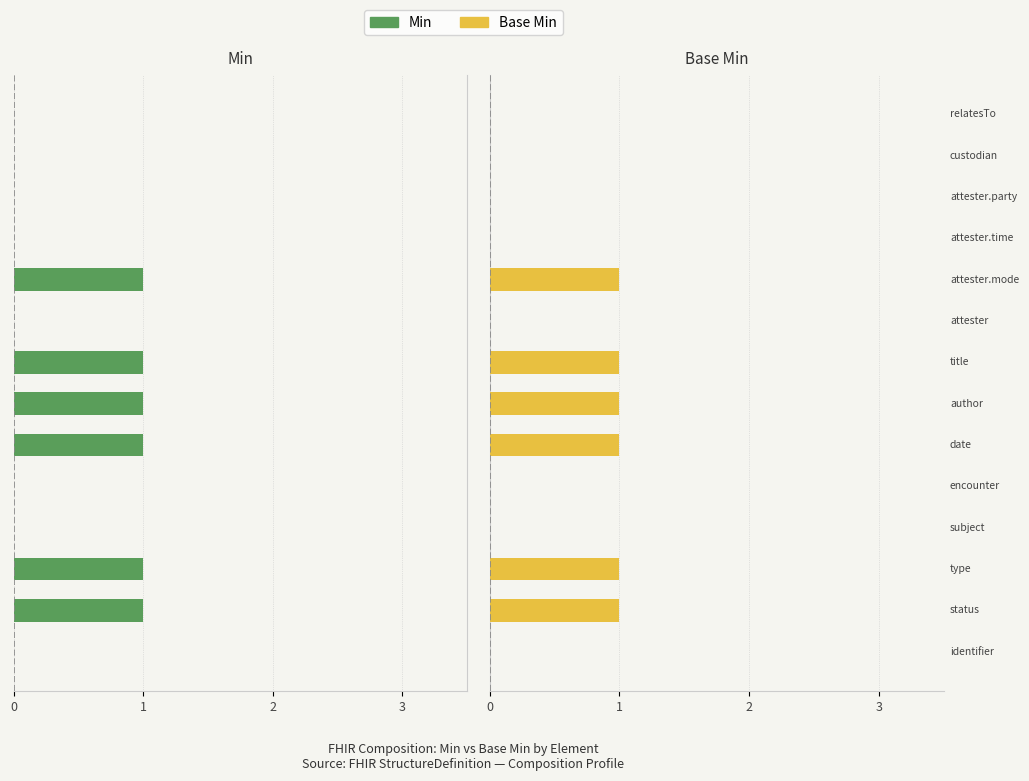

At 4, list the series in order from smallest to largest.

Min, Base Min